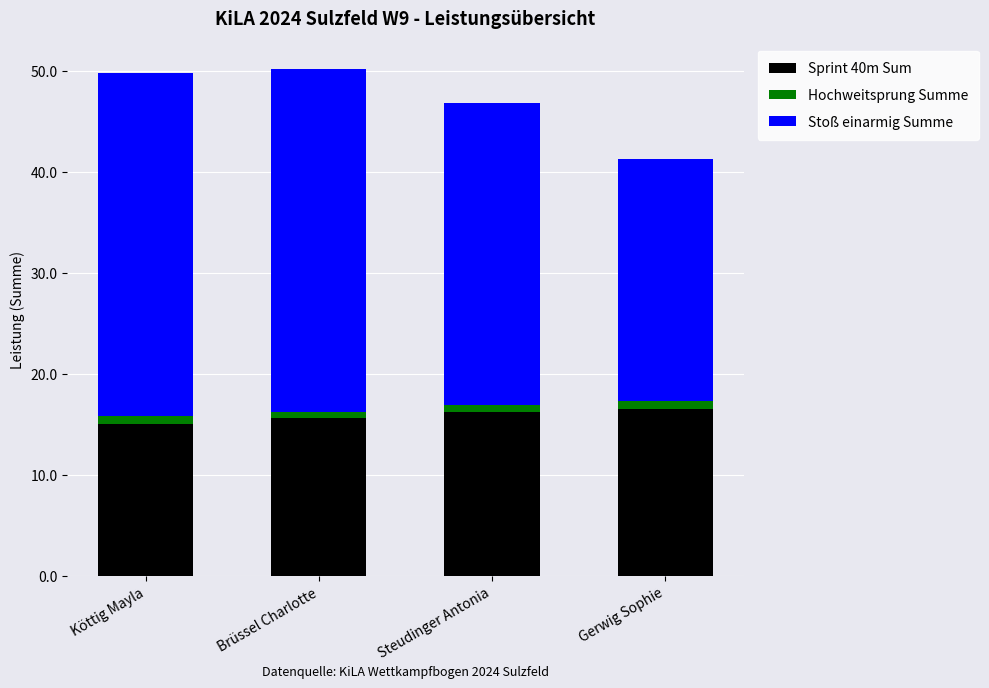

What is the lowest value of the Sprint 40m Sum series?

15.0